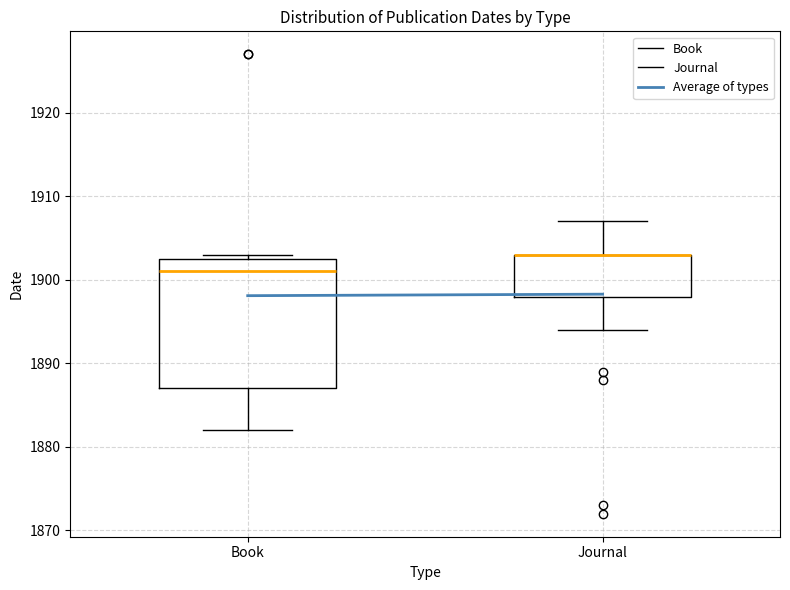

Comparing the boxes themselves (not the whiskers), which one is the tallest?

Book